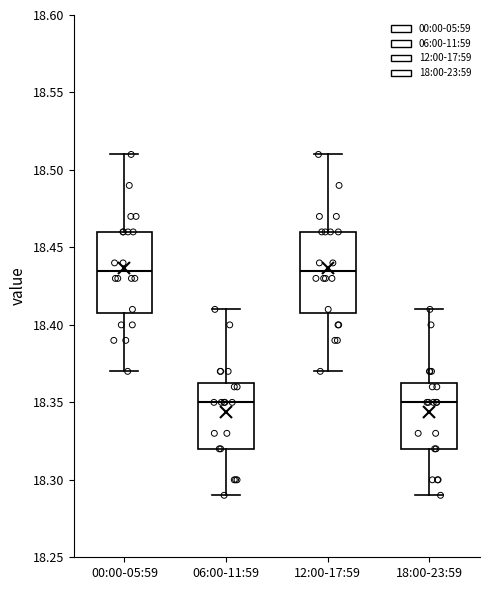

Where does the lower whisker of the box for 18:00-23:59 end on the y-axis? The values are not printed on the chart, so give them approximately, as read against the axis.

18.290